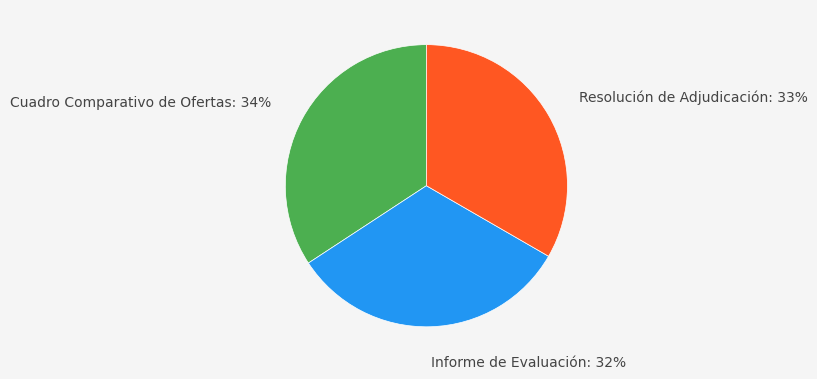

To the nearest percent, what is the combined percentage of Cuadro Comparativo de Ofertas and Informe de Evaluación?

67%